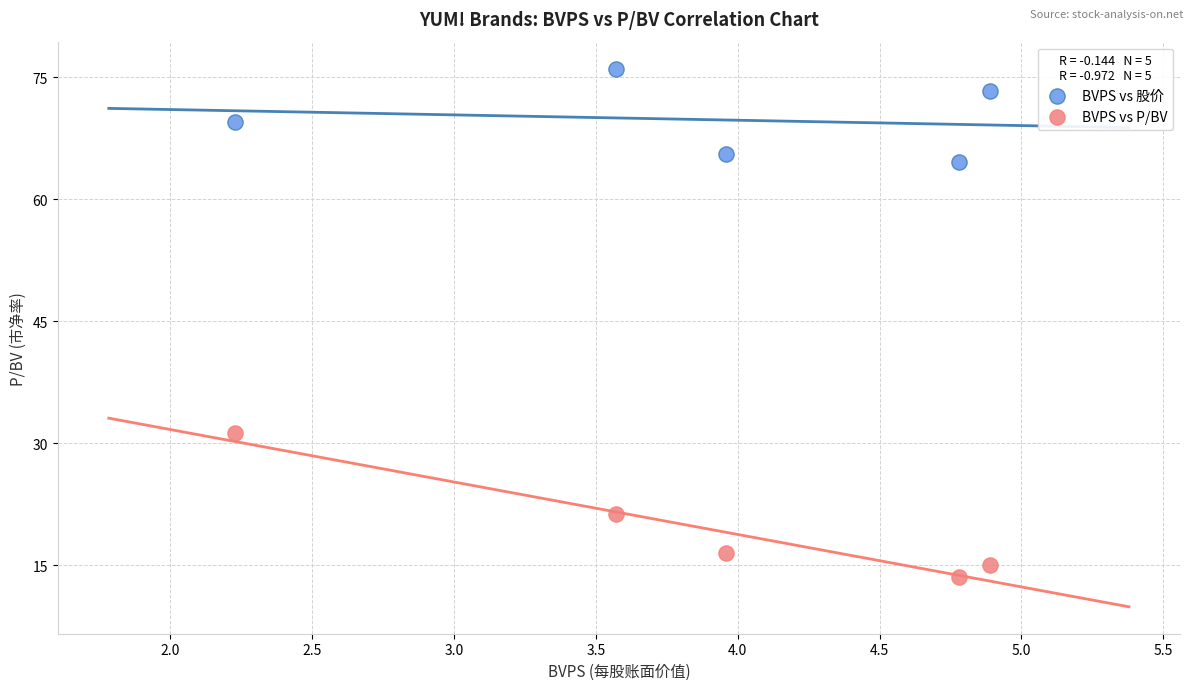

Across all data points, what is the average Y value?

44.6